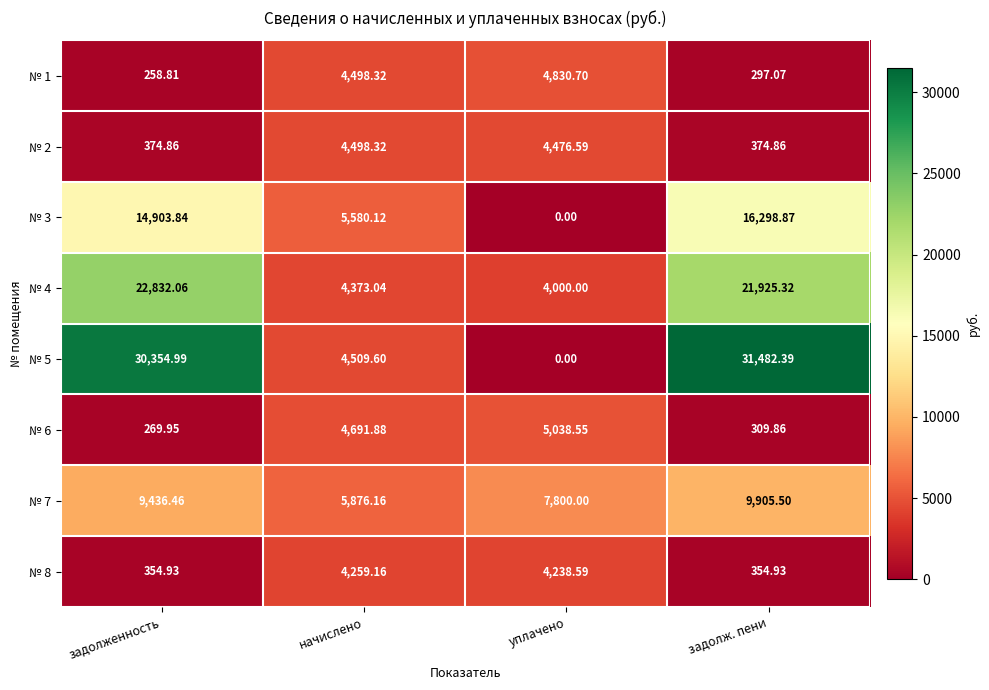

List the labels in order of № 3 value, largest first.

задолж. пени, задолженность, начислено, уплачено